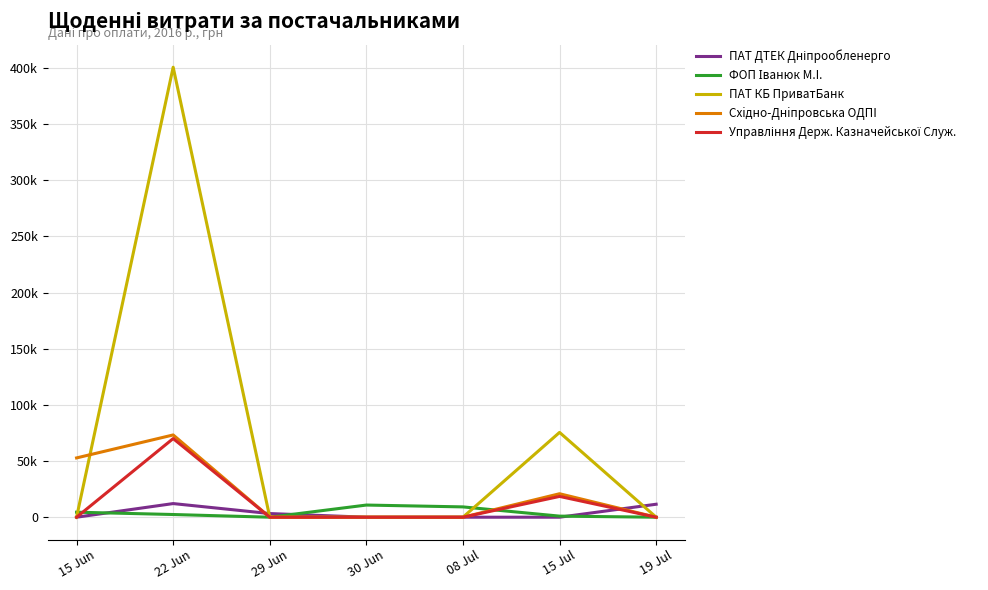

Which series has the widest spread of values?

ПАТ КБ ПриватБанк